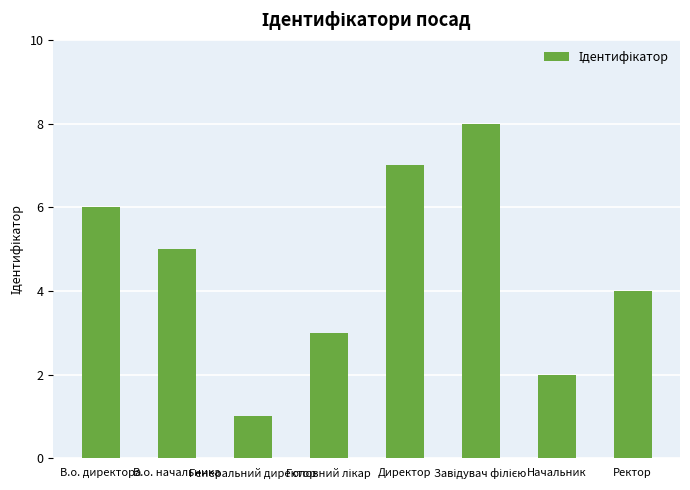

Which category has the lowest value across all series?

Генеральний директор